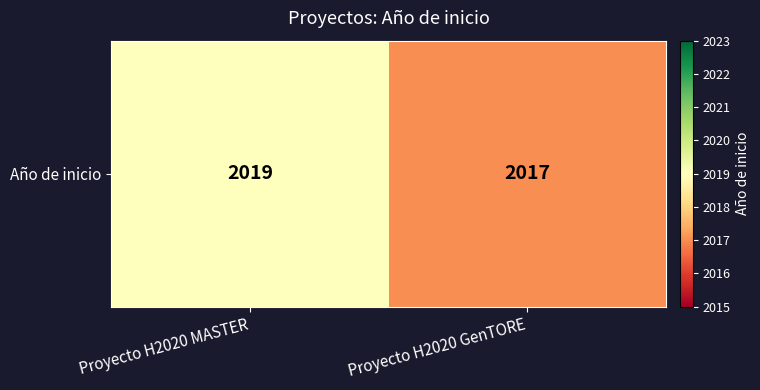

The value at Proyecto H2020 GenTORE is 3188. True or false?

False